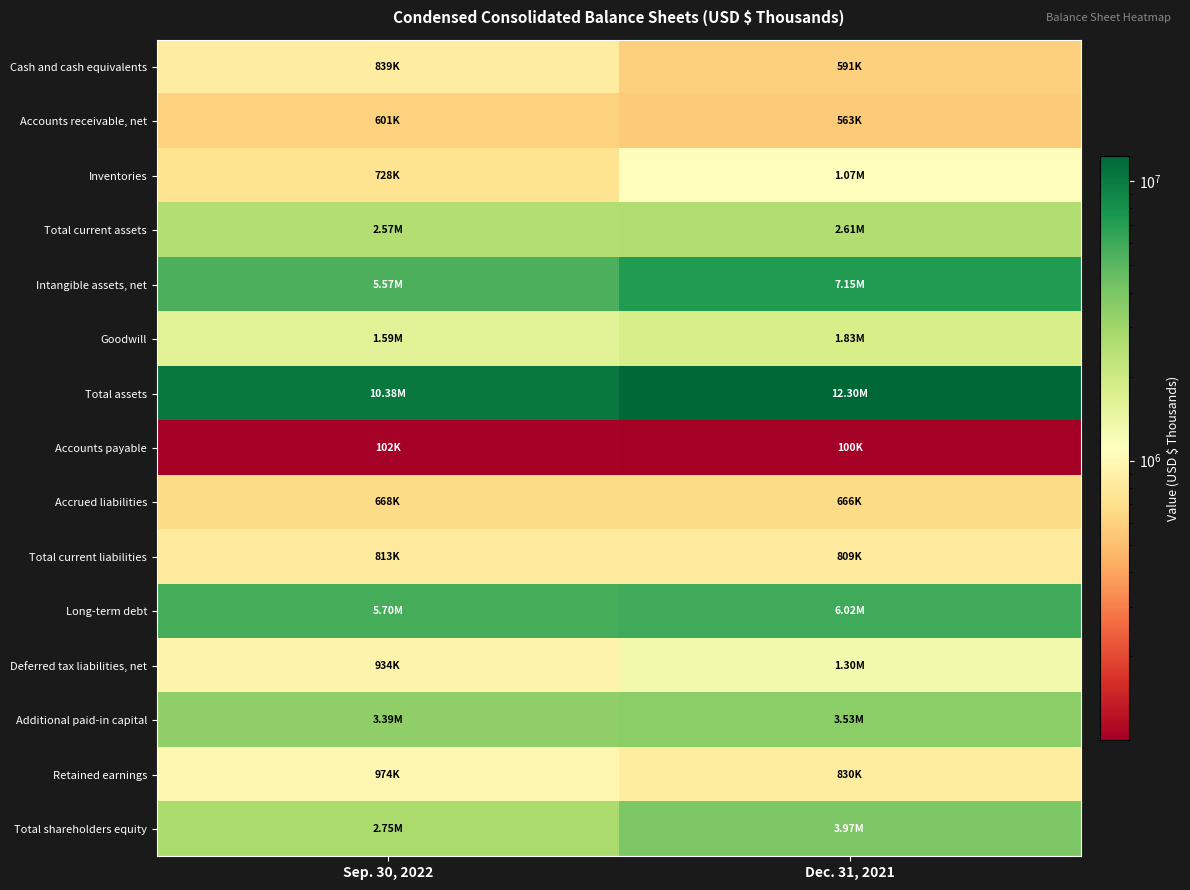

Which series has the widest spread of values?

Total assets